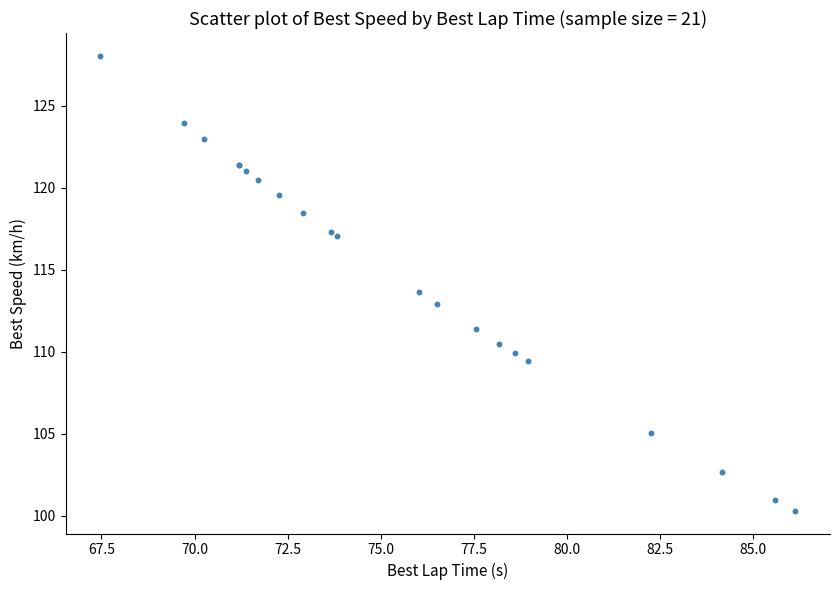

What Y value in the scatter plot is closest to 114?

113.6